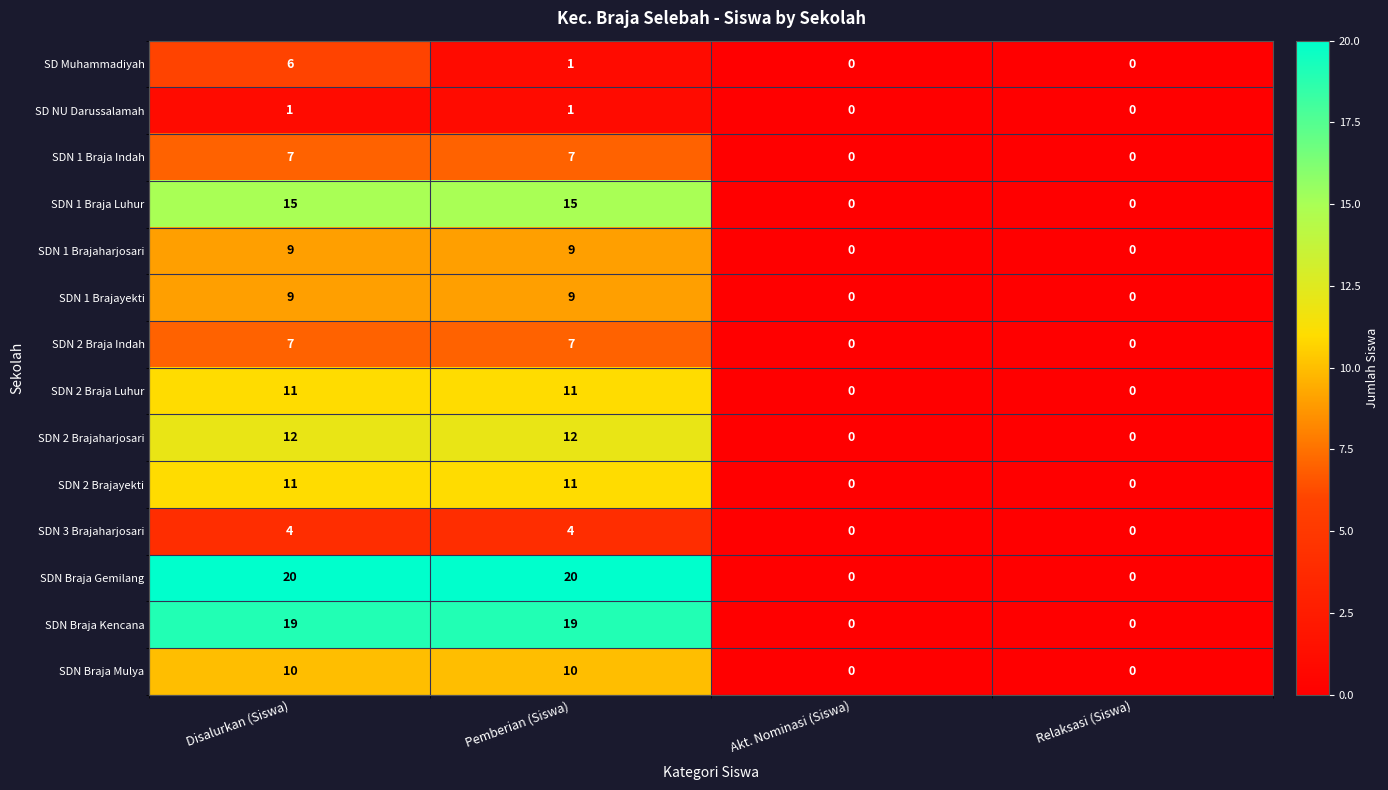

What is the highest value of the SDN 1 Braja Indah series?

7